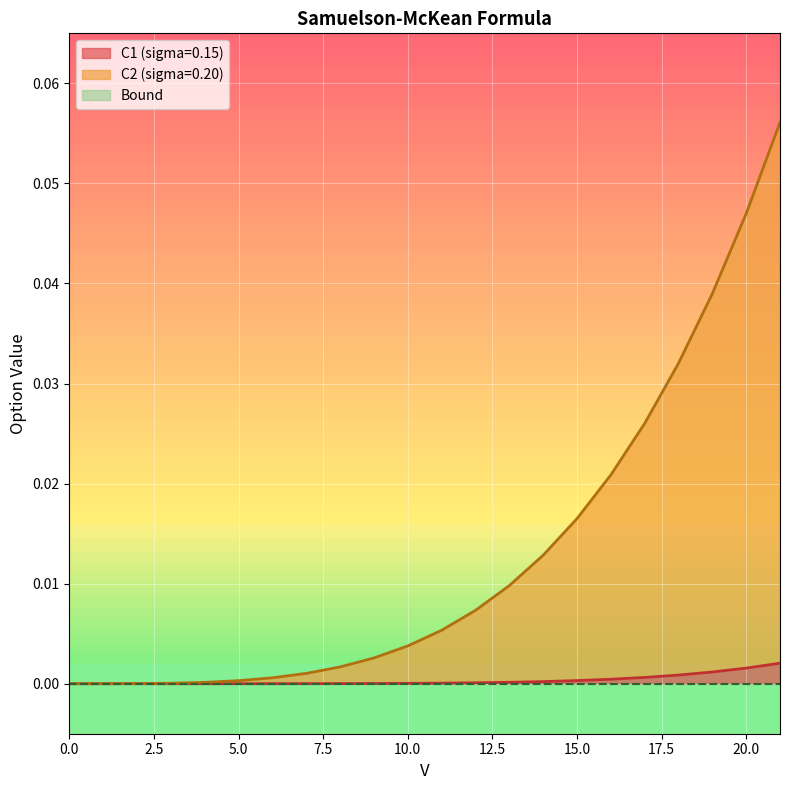

What is the sum of all C2 values?

0.3